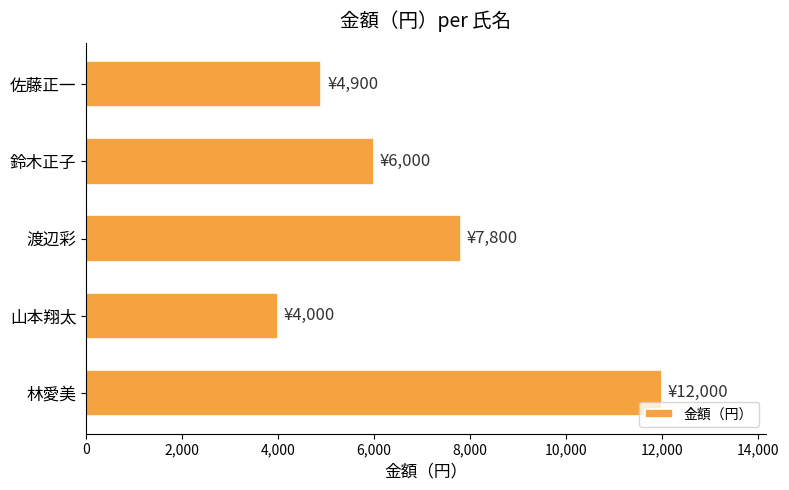

How many values are between 4900 and 7800?

3